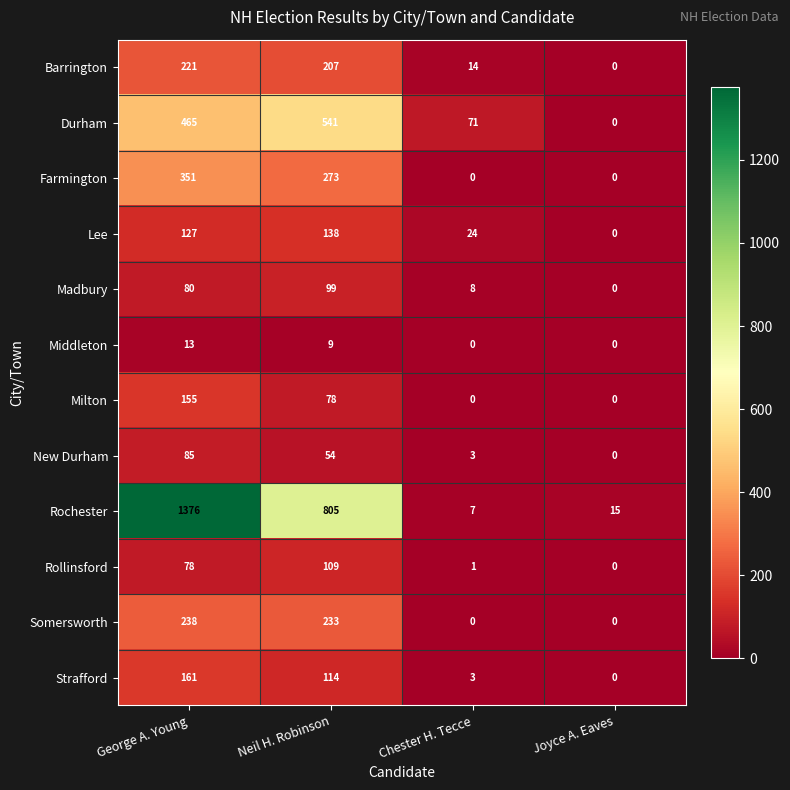

At how many categories does at least one series exceed 485?

2